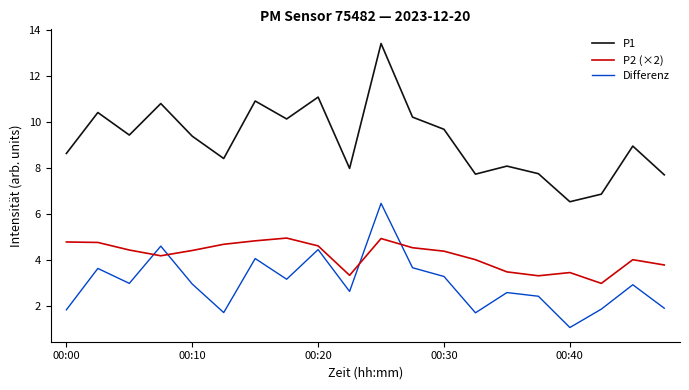

Which series has the largest total across all categories?

P1